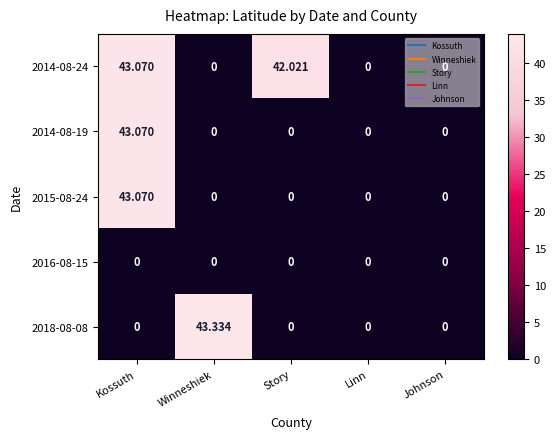

Which category has the highest value in the 2018-08-08 series?

Winneshiek